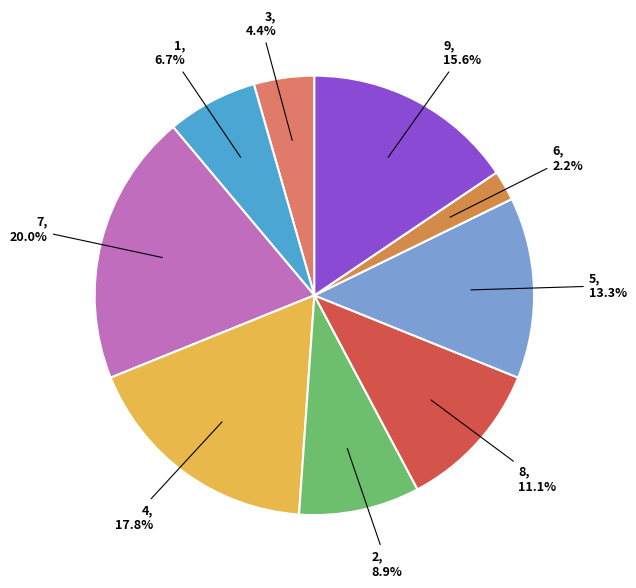

To the nearest percent, what is the average slice percentage?

11%